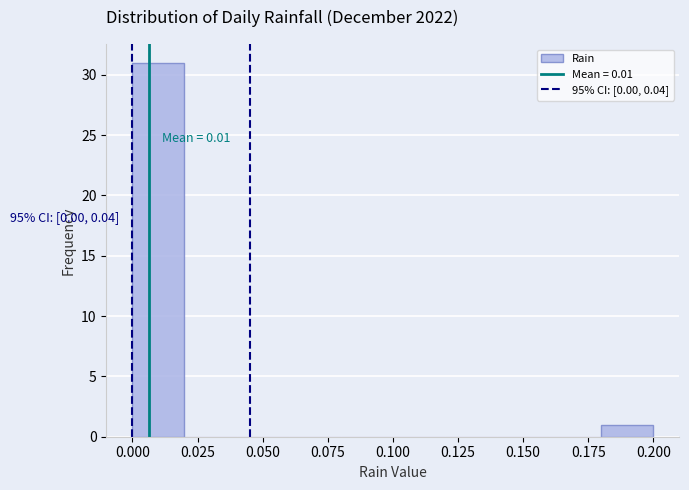

Which range on the x-axis has the tallest bar?

0.00 to 0.02